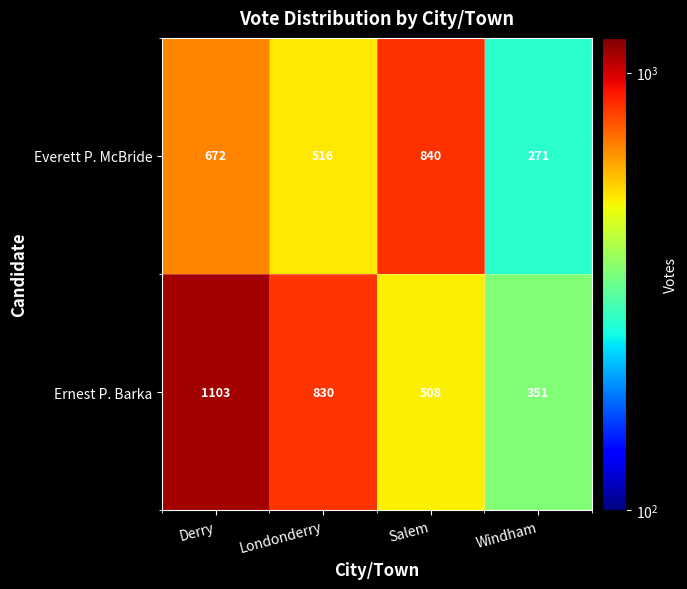

Rank the series by their average value, from highest to lowest.

Ernest P. Barka, Everett P. McBride